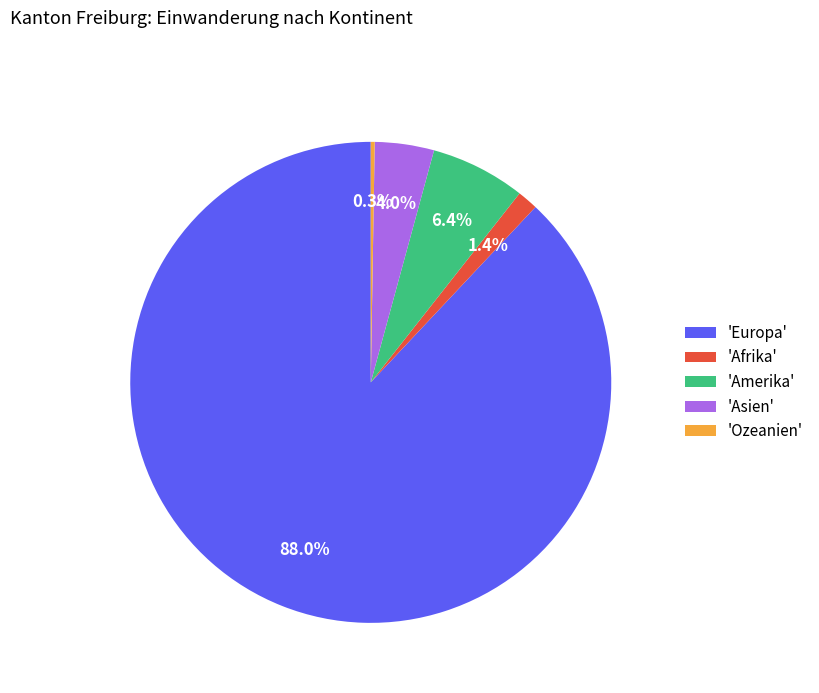

What portion of the pie excludes 'Afrika'?

98.6%